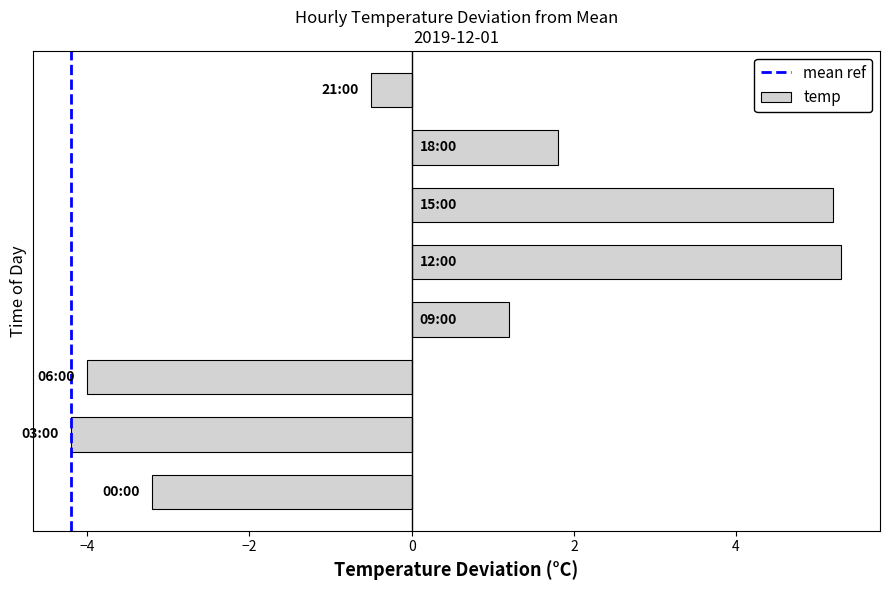

Are the bars grouped side by side (vs. stacked)?

No